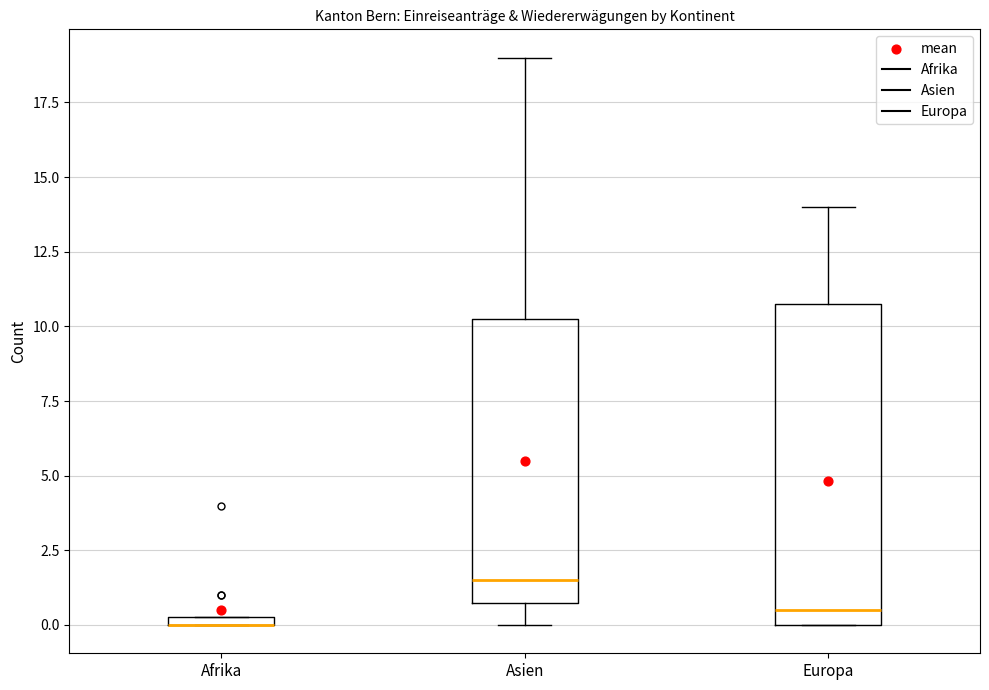

Where does the upper whisker of the box for Asien end on the y-axis? The values are not printed on the chart, so give them approximately, as read against the axis.

19.0